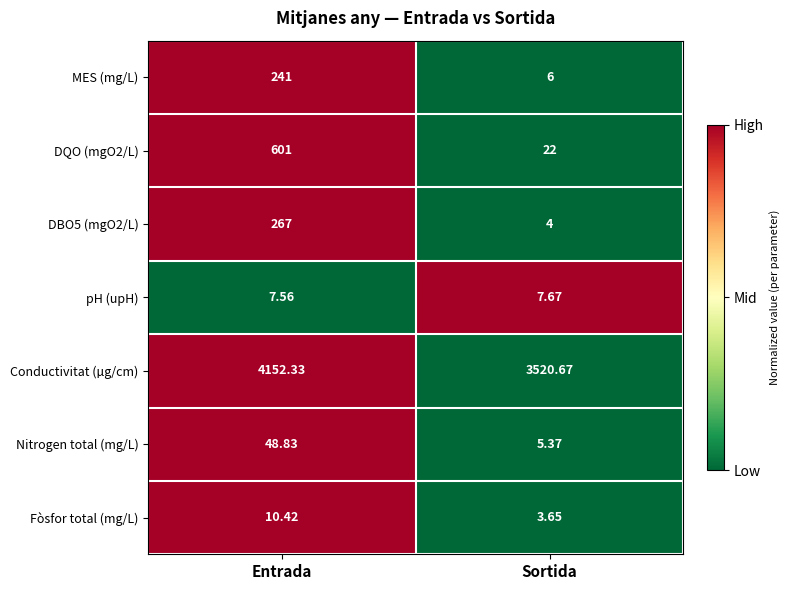

Which series has the largest total across all categories?

Conductivitat (µg/cm)